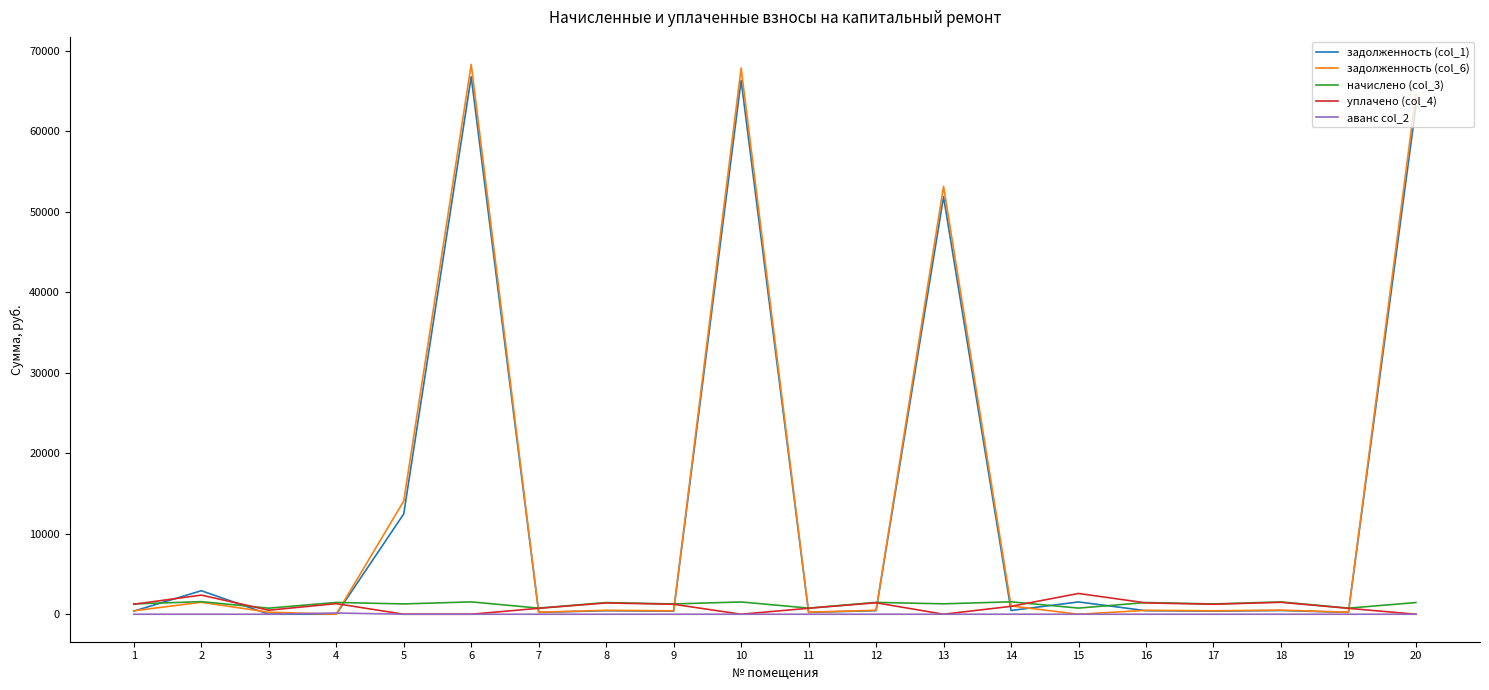

What are all the series names shown in the legend?

задолженность (col_1), задолженность (col_6), начислено (col_3), уплачено (col_4), аванс col_2